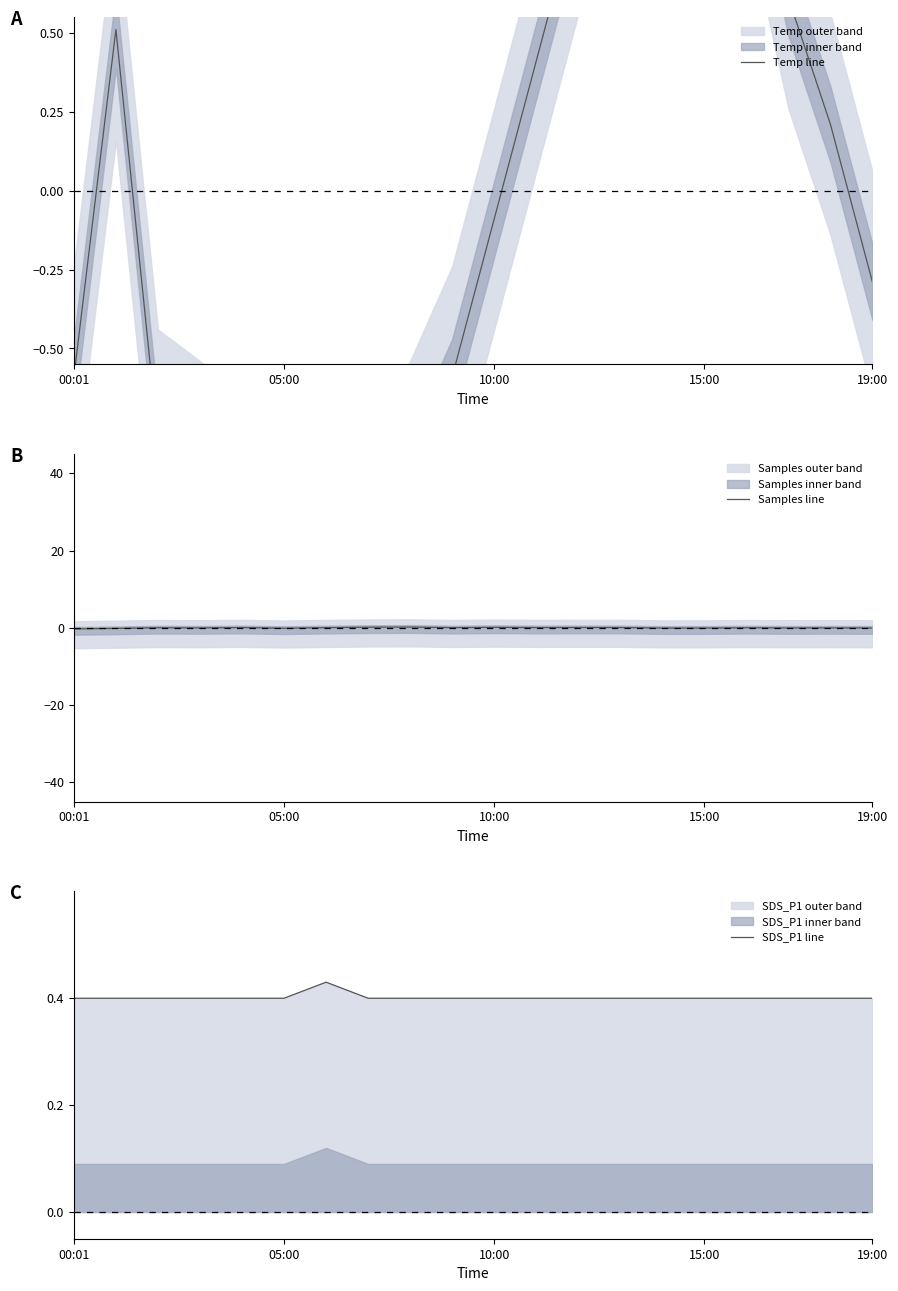

True or false: Temp line and SDS_P1 line intersect in this chart.

True